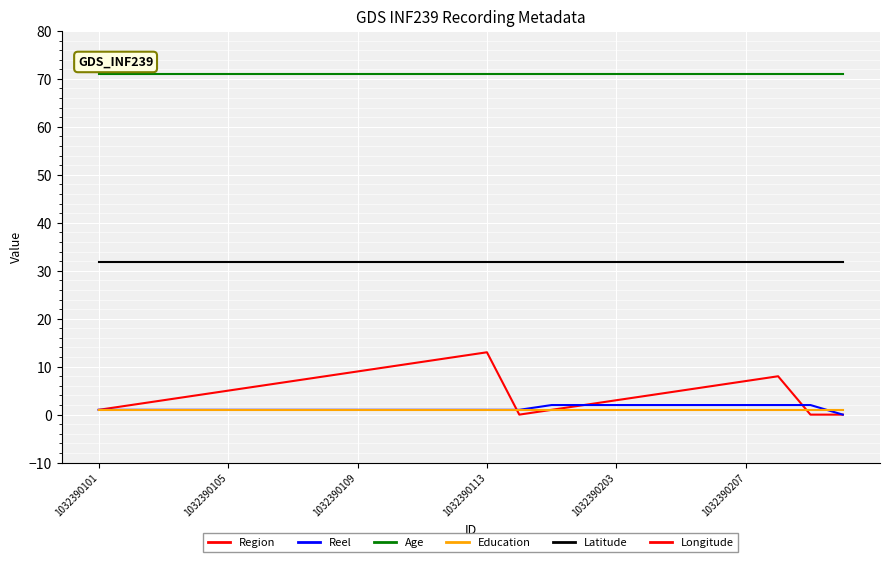

Is this an area chart (filled region under the line)?

No